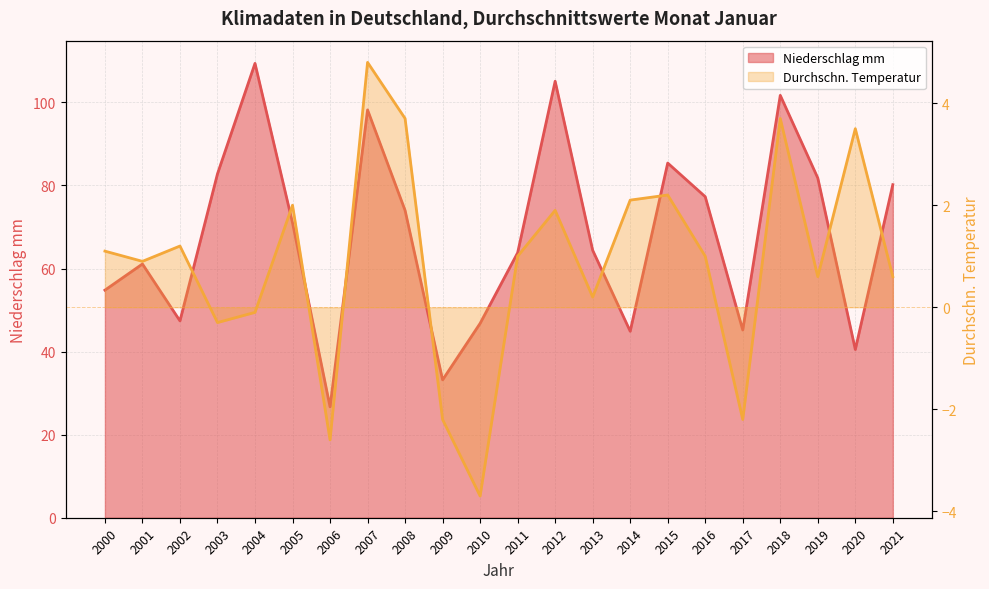

Count the number of data series in this chart.

2